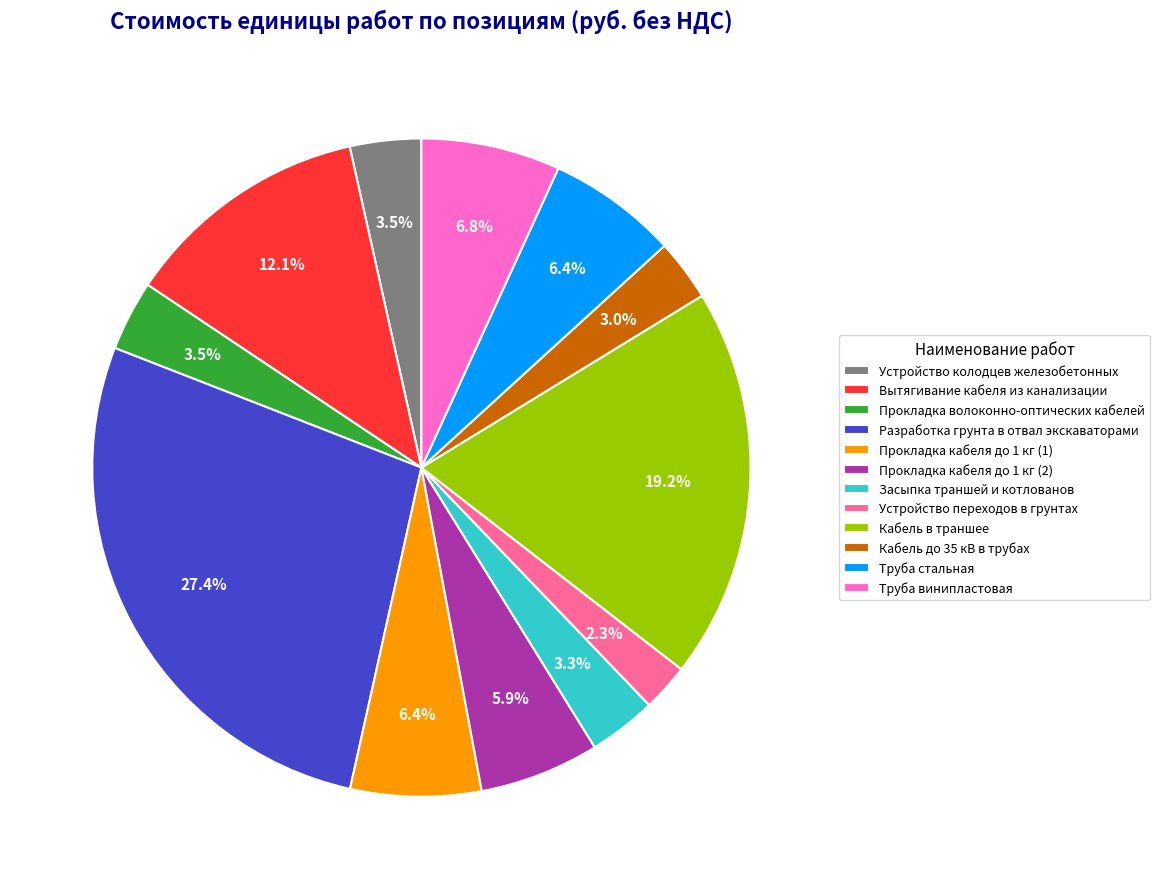

Between Засыпка траншей и котлованов and Прокладка кабеля до 1 кг (2), which is larger?

Прокладка кабеля до 1 кг (2)